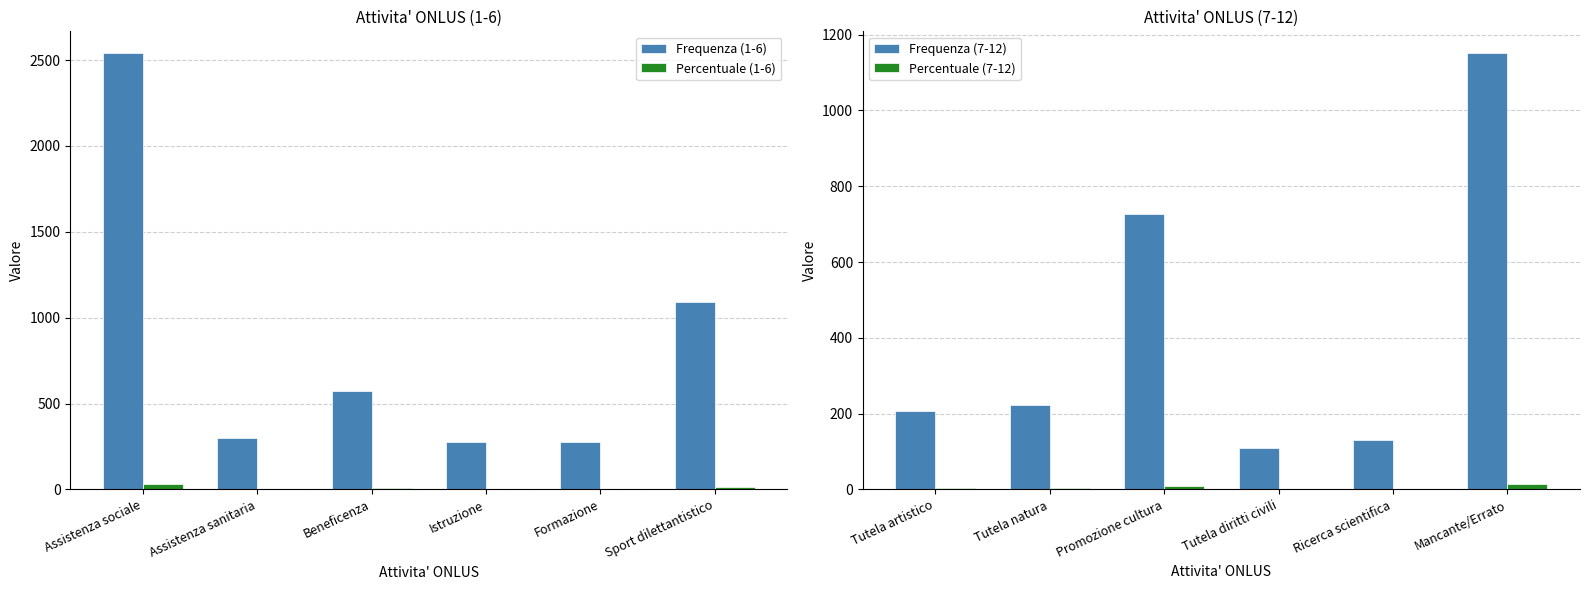

The value of Frequenza (1-6) at Formazione is 274.0. True or false?

True